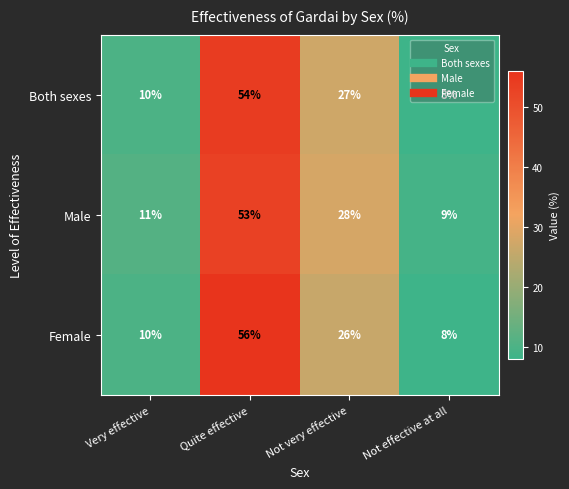

What is the total value across all series at Quite effective?

163